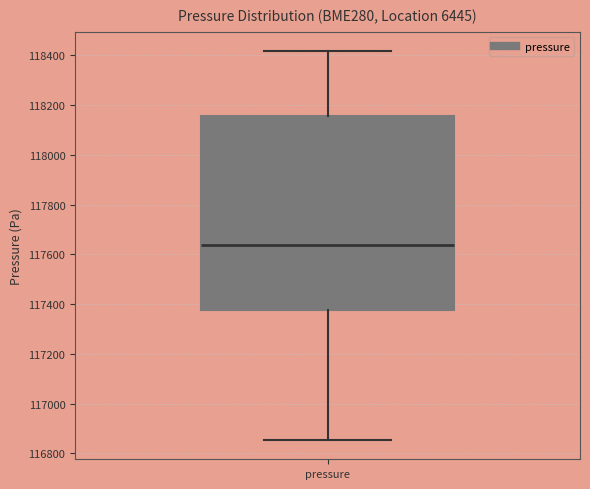

Where does the median line of the box for pressure sit on the y-axis? The values are not printed on the chart, so give them approximately, as read against the axis.

117640